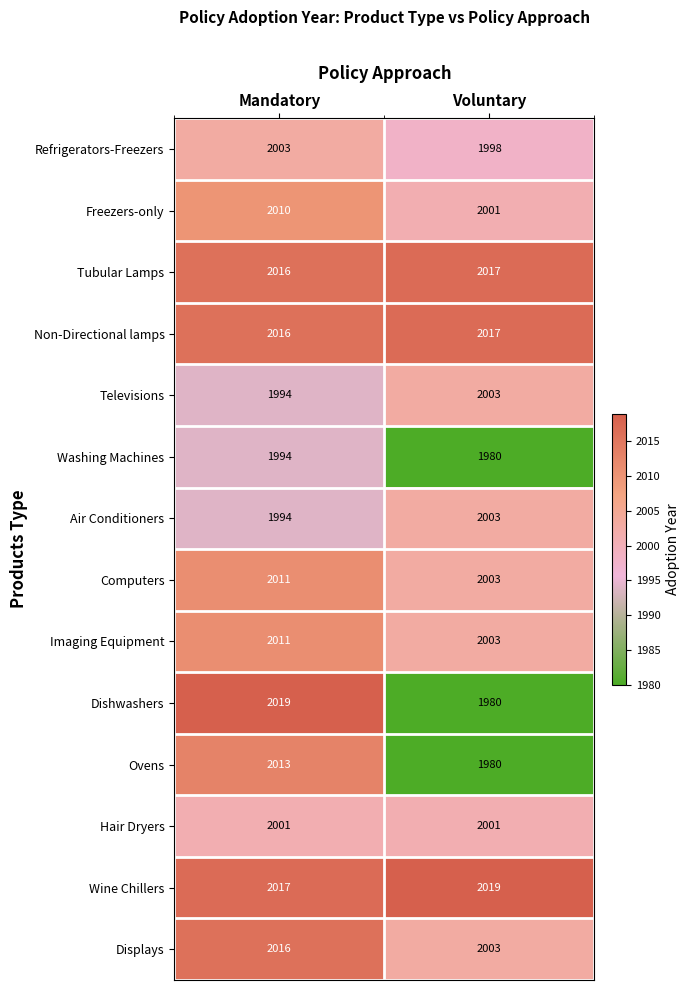

Between Mandatory and Voluntary, which series saw the biggest shift?

Dishwashers